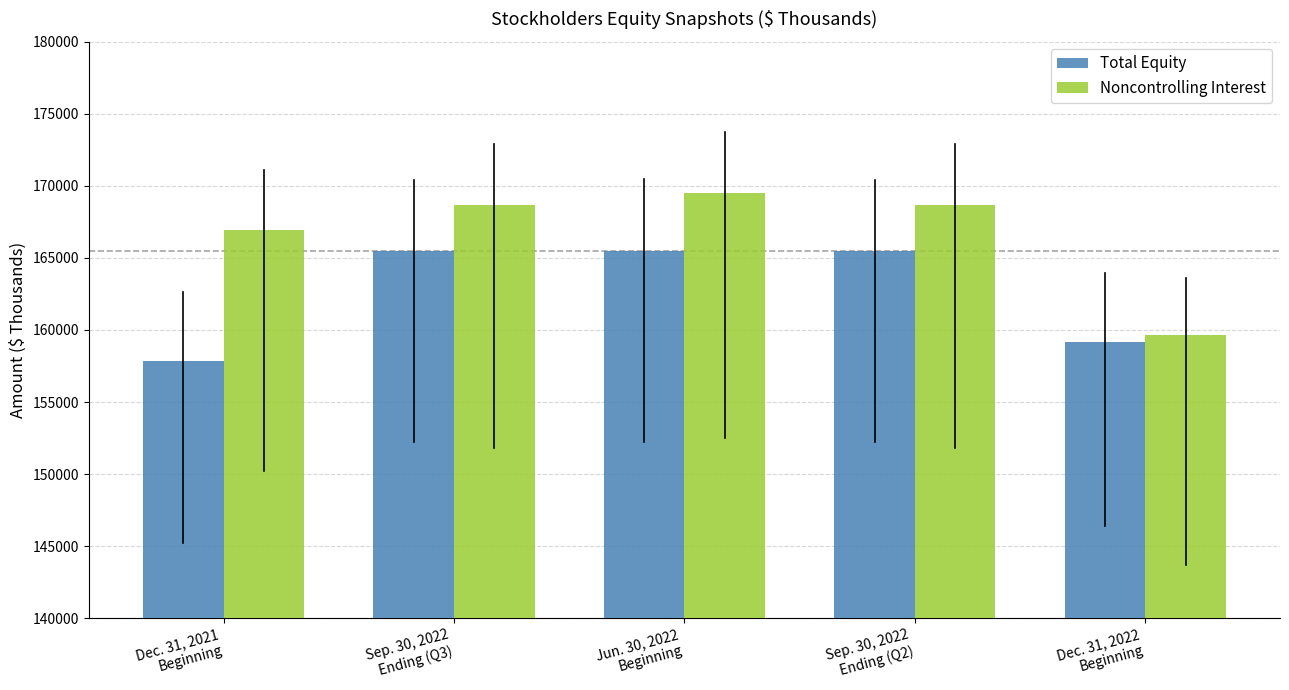

Which series has the largest total across all categories?

Noncontrolling Interest